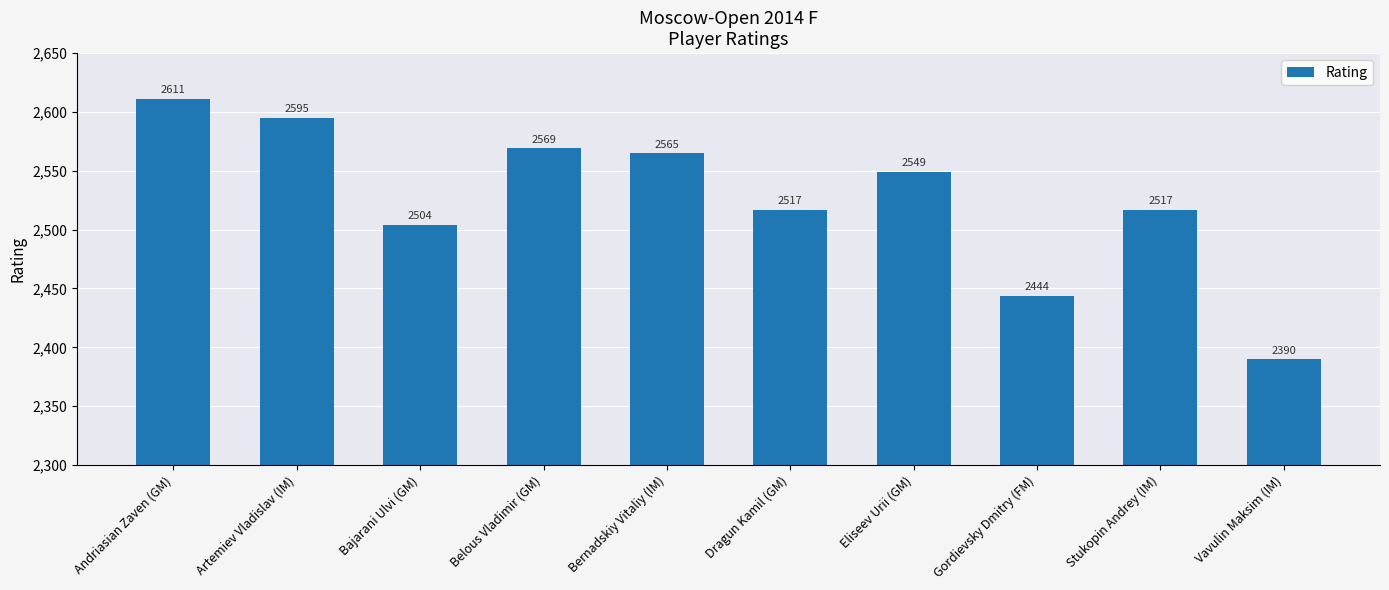

What is the average value?

2526